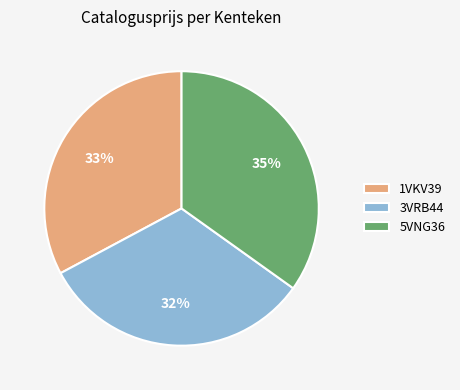

To the nearest percent, what is the difference between the 3VRB44 and 1VKV39 slice percentages?

1%